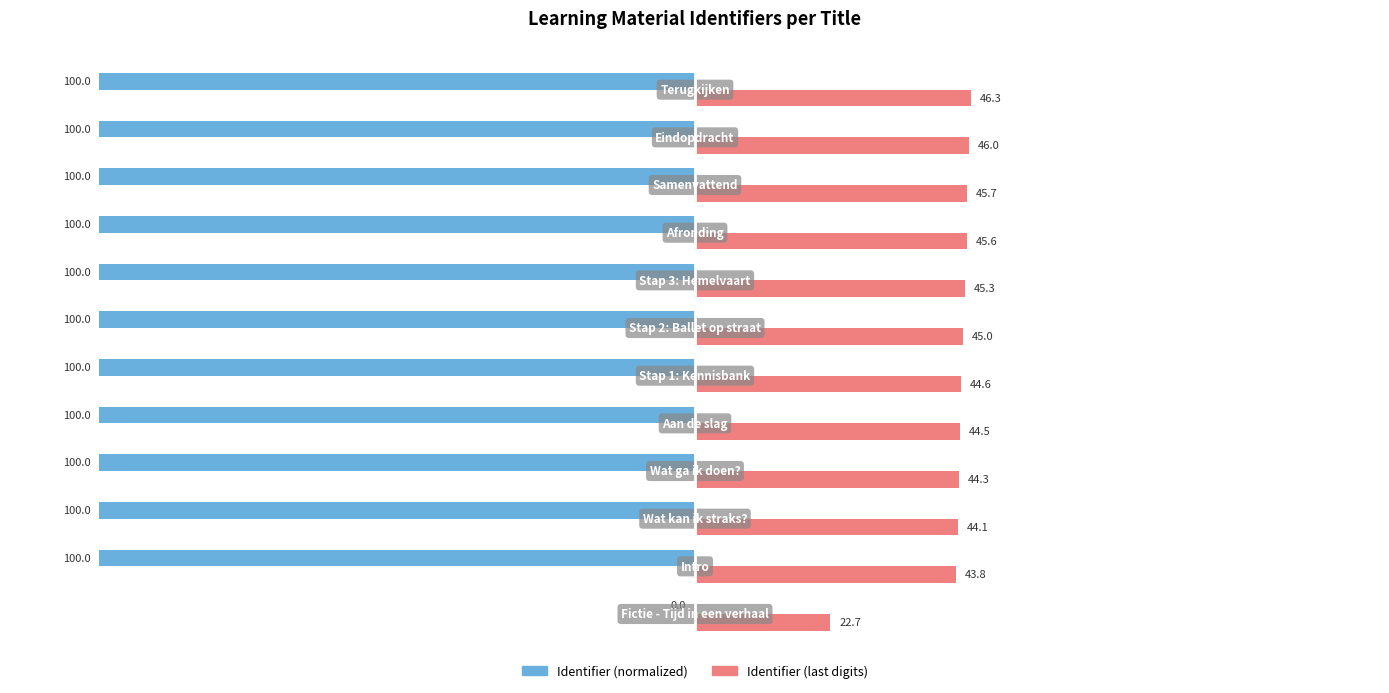

What is the maximum value shown in the chart?

46.3